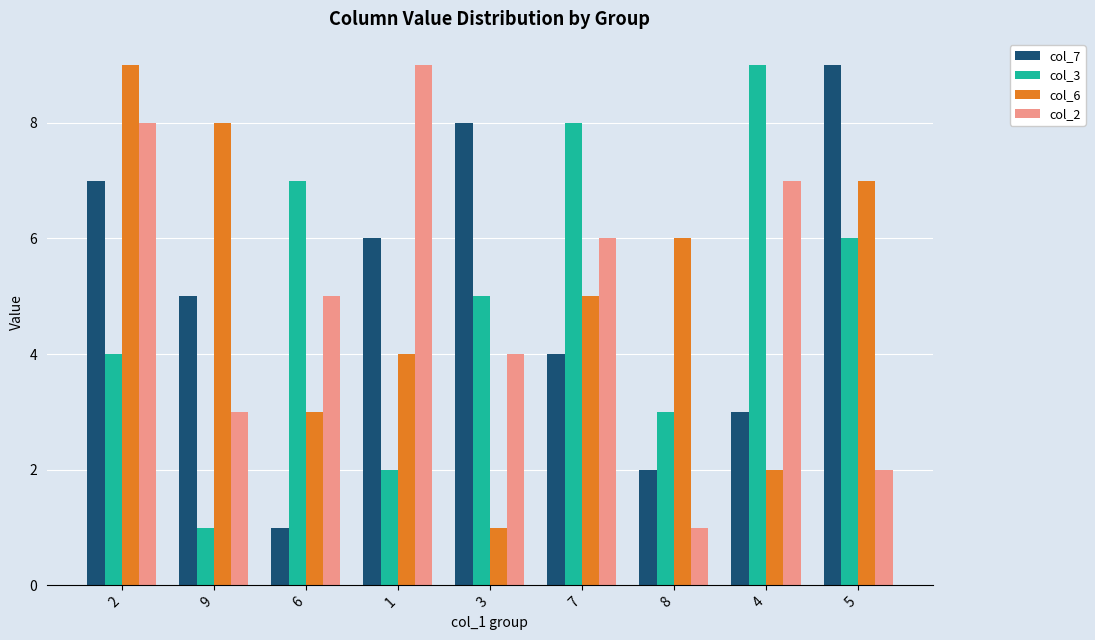

Is the value of col_2 at 1 greater than the value of col_7 at 2?

Yes